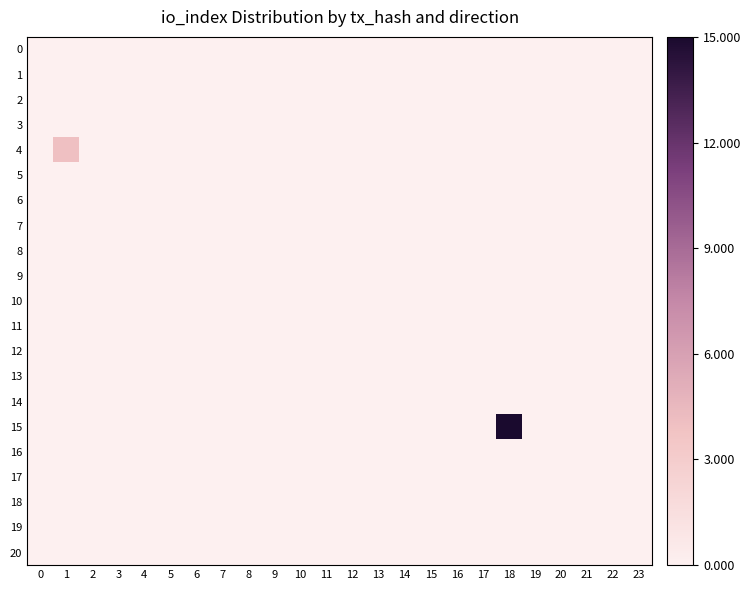

Reading right to left, what are all the values shown in this chart?

0: 23=0.0	22=0.0	21=0.0	20=0.0	19=0.0	18=0.0	17=0.0	16=0.0	15=0.0	14=0.0	13=0.0	12=0.0	11=0.0	10=0.0	9=0.0	8=0.0	7=0.0	6=0.0	5=0.0	4=0.0	3=0.0	2=0.0	1=0.0	0=0.0
1: 23=0.0	22=0.0	21=0.0	20=0.0	19=0.0	18=0.0	17=0.0	16=0.0	15=0.0	14=0.0	13=0.0	12=0.0	11=0.0	10=0.0	9=0.0	8=0.0	7=0.0	6=0.0	5=0.0	4=0.0	3=0.0	2=0.0	1=0.0	0=0.0
2: 23=0.0	22=0.0	21=0.0	20=0.0	19=0.0	18=0.0	17=0.0	16=0.0	15=0.0	14=0.0	13=0.0	12=0.0	11=0.0	10=0.0	9=0.0	8=0.0	7=0.0	6=0.0	5=0.0	4=0.0	3=0.0	2=0.0	1=0.0	0=0.0
3: 23=0.0	22=0.0	21=0.0	20=0.0	19=0.0	18=0.0	17=0.0	16=0.0	15=0.0	14=0.0	13=0.0	12=0.0	11=0.0	10=0.0	9=0.0	8=0.0	7=0.0	6=0.0	5=0.0	4=0.0	3=0.0	2=0.0	1=0.0	0=0.0
4: 23=0.0	22=0.0	21=0.0	20=0.0	19=0.0	18=0.0	17=0.0	16=0.0	15=0.0	14=0.0	13=0.0	12=0.0	11=0.0	10=0.0	9=0.0	8=0.0	7=0.0	6=0.0	5=0.0	4=0.0	3=0.0	2=0.0	1=0.3	0=0.0
5: 23=0.0	22=0.0	21=0.0	20=0.0	19=0.0	18=0.0	17=0.0	16=0.0	15=0.0	14=0.0	13=0.0	12=0.0	11=0.0	10=0.0	9=0.0	8=0.0	7=0.0	6=0.0	5=0.0	4=0.0	3=0.0	2=0.0	1=0.0	0=0.0
6: 23=0.0	22=0.0	21=0.0	20=0.0	19=0.0	18=0.0	17=0.0	16=0.0	15=0.0	14=0.0	13=0.0	12=0.0	11=0.0	10=0.0	9=0.0	8=0.0	7=0.0	6=0.0	5=0.0	4=0.0	3=0.0	2=0.0	1=0.0	0=0.0
7: 23=0.0	22=0.0	21=0.0	20=0.0	19=0.0	18=0.0	17=0.0	16=0.0	15=0.0	14=0.0	13=0.0	12=0.0	11=0.0	10=0.0	9=0.0	8=0.0	7=0.0	6=0.0	5=0.0	4=0.0	3=0.0	2=0.0	1=0.0	0=0.0
8: 23=0.0	22=0.0	21=0.0	20=0.0	19=0.0	18=0.0	17=0.0	16=0.0	15=0.0	14=0.0	13=0.0	12=0.0	11=0.0	10=0.0	9=0.0	8=0.0	7=0.0	6=0.0	5=0.0	4=0.0	3=0.0	2=0.0	1=0.0	0=0.0
9: 23=0.0	22=0.0	21=0.0	20=0.0	19=0.0	18=0.0	17=0.0	16=0.0	15=0.0	14=0.0	13=0.0	12=0.0	11=0.0	10=0.0	9=0.0	8=0.0	7=0.0	6=0.0	5=0.0	4=0.0	3=0.0	2=0.0	1=0.0	0=0.0
10: 23=0.0	22=0.0	21=0.0	20=0.0	19=0.0	18=0.0	17=0.0	16=0.0	15=0.0	14=0.0	13=0.0	12=0.0	11=0.0	10=0.0	9=0.0	8=0.0	7=0.0	6=0.0	5=0.0	4=0.0	3=0.0	2=0.0	1=0.0	0=0.0
11: 23=0.0	22=0.0	21=0.0	20=0.0	19=0.0	18=0.0	17=0.0	16=0.0	15=0.0	14=0.0	13=0.0	12=0.0	11=0.0	10=0.0	9=0.0	8=0.0	7=0.0	6=0.0	5=0.0	4=0.0	3=0.0	2=0.0	1=0.0	0=0.0
12: 23=0.0	22=0.0	21=0.0	20=0.0	19=0.0	18=0.0	17=0.0	16=0.0	15=0.0	14=0.0	13=0.0	12=0.0	11=0.0	10=0.0	9=0.0	8=0.0	7=0.0	6=0.0	5=0.0	4=0.0	3=0.0	2=0.0	1=0.0	0=0.0
13: 23=0.0	22=0.0	21=0.0	20=0.0	19=0.0	18=0.0	17=0.0	16=0.0	15=0.0	14=0.0	13=0.0	12=0.0	11=0.0	10=0.0	9=0.0	8=0.0	7=0.0	6=0.0	5=0.0	4=0.0	3=0.0	2=0.0	1=0.0	0=0.0
14: 23=0.0	22=0.0	21=0.0	20=0.0	19=0.0	18=0.0	17=0.0	16=0.0	15=0.0	14=0.0	13=0.0	12=0.0	11=0.0	10=0.0	9=0.0	8=0.0	7=0.0	6=0.0	5=0.0	4=0.0	3=0.0	2=0.0	1=0.0	0=0.0
15: 23=0.0	22=0.0	21=0.0	20=0.0	19=0.0	18=1.0	17=0.0	16=0.0	15=0.0	14=0.0	13=0.0	12=0.0	11=0.0	10=0.0	9=0.0	8=0.0	7=0.0	6=0.0	5=0.0	4=0.0	3=0.0	2=0.0	1=0.0	0=0.0
16: 23=0.0	22=0.0	21=0.0	20=0.0	19=0.0	18=0.0	17=0.0	16=0.0	15=0.0	14=0.0	13=0.0	12=0.0	11=0.0	10=0.0	9=0.0	8=0.0	7=0.0	6=0.0	5=0.0	4=0.0	3=0.0	2=0.0	1=0.0	0=0.0
17: 23=0.0	22=0.0	21=0.0	20=0.0	19=0.0	18=0.0	17=0.0	16=0.0	15=0.0	14=0.0	13=0.0	12=0.0	11=0.0	10=0.0	9=0.0	8=0.0	7=0.0	6=0.0	5=0.0	4=0.0	3=0.0	2=0.0	1=0.0	0=0.0
18: 23=0.0	22=0.0	21=0.0	20=0.0	19=0.0	18=0.0	17=0.0	16=0.0	15=0.0	14=0.0	13=0.0	12=0.0	11=0.0	10=0.0	9=0.0	8=0.0	7=0.0	6=0.0	5=0.0	4=0.0	3=0.0	2=0.0	1=0.0	0=0.0
19: 23=0.0	22=0.0	21=0.0	20=0.0	19=0.0	18=0.0	17=0.0	16=0.0	15=0.0	14=0.0	13=0.0	12=0.0	11=0.0	10=0.0	9=0.0	8=0.0	7=0.0	6=0.0	5=0.0	4=0.0	3=0.0	2=0.0	1=0.0	0=0.0
20: 23=0.0	22=0.0	21=0.0	20=0.0	19=0.0	18=0.0	17=0.0	16=0.0	15=0.0	14=0.0	13=0.0	12=0.0	11=0.0	10=0.0	9=0.0	8=0.0	7=0.0	6=0.0	5=0.0	4=0.0	3=0.0	2=0.0	1=0.0	0=0.0